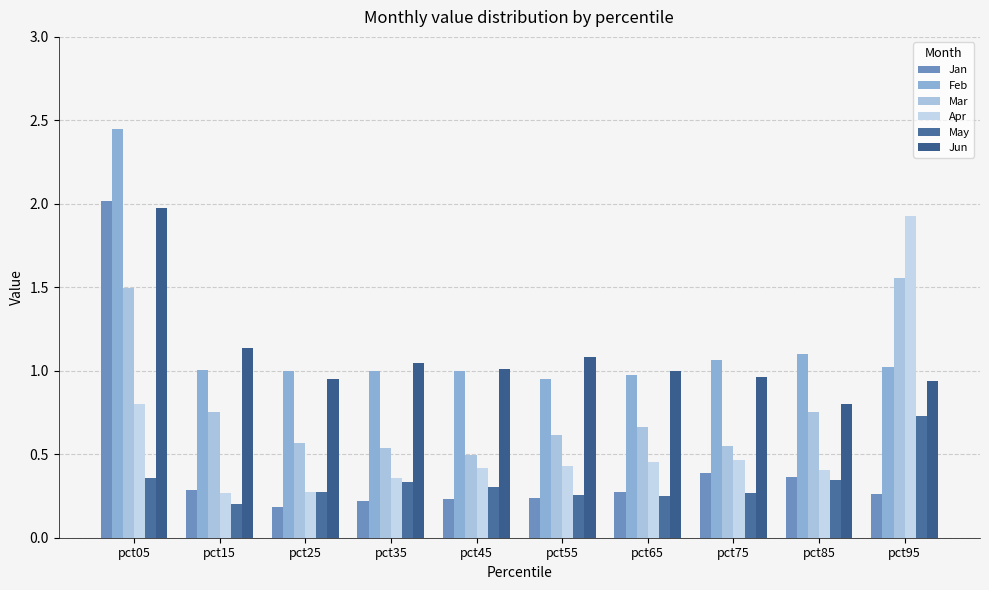

How many categories are shown in the chart?

10